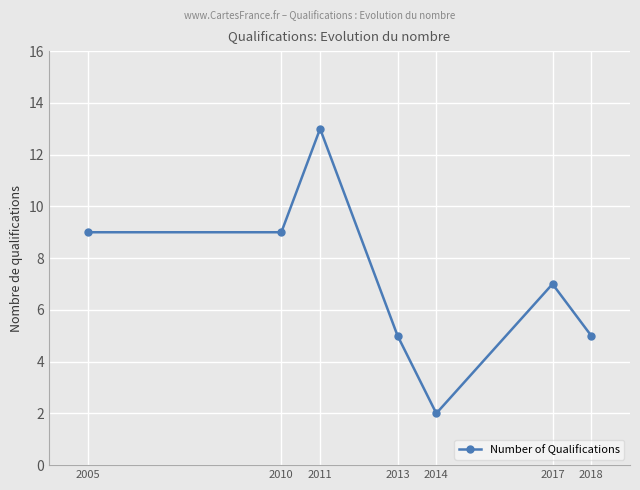

Read the value at 2010, to the nearest 10.

10